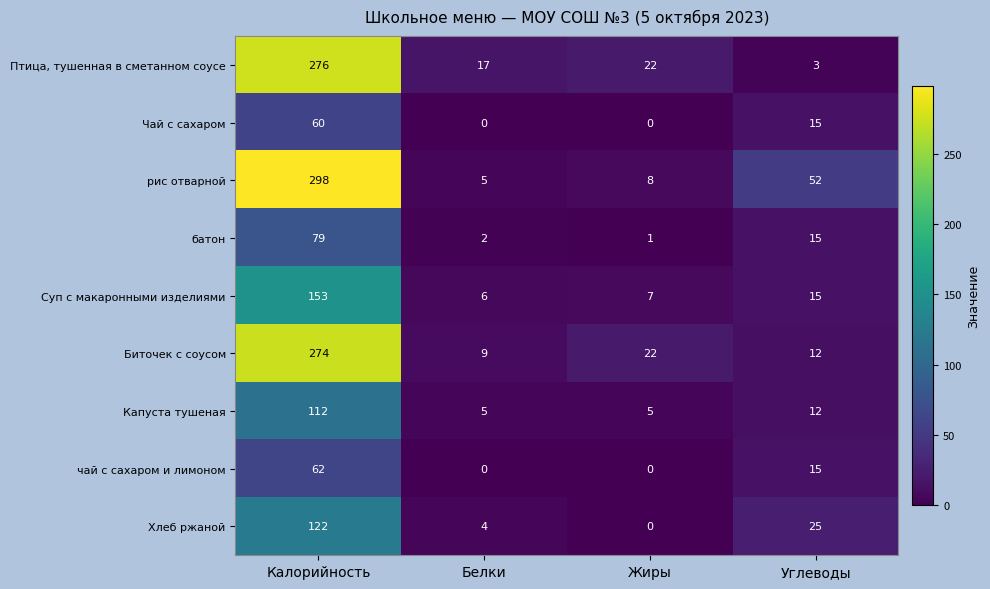

Is it true that Чай с сахаром equals 8 at Углеводы?

False